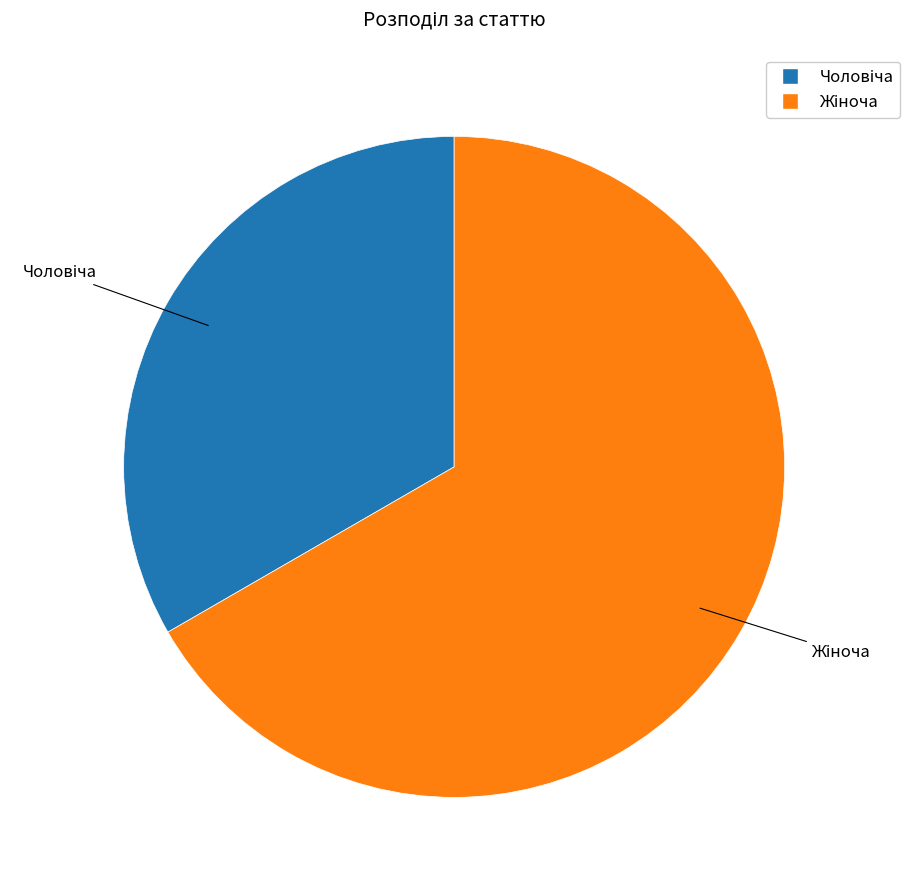

Does any single category account for the majority?

Yes